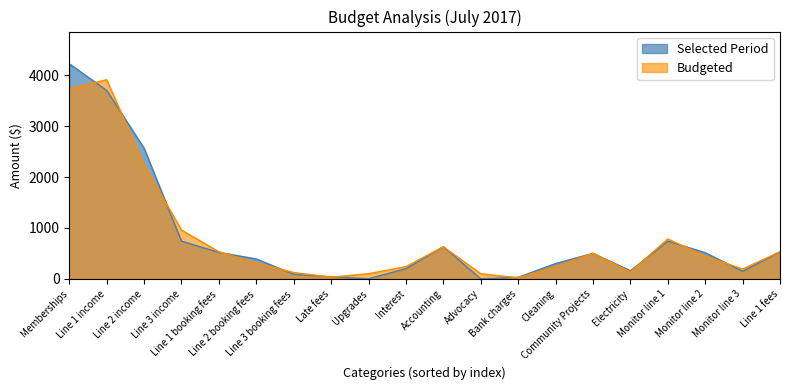

At which category does Budgeted reach its first local peak?

Line 1 income